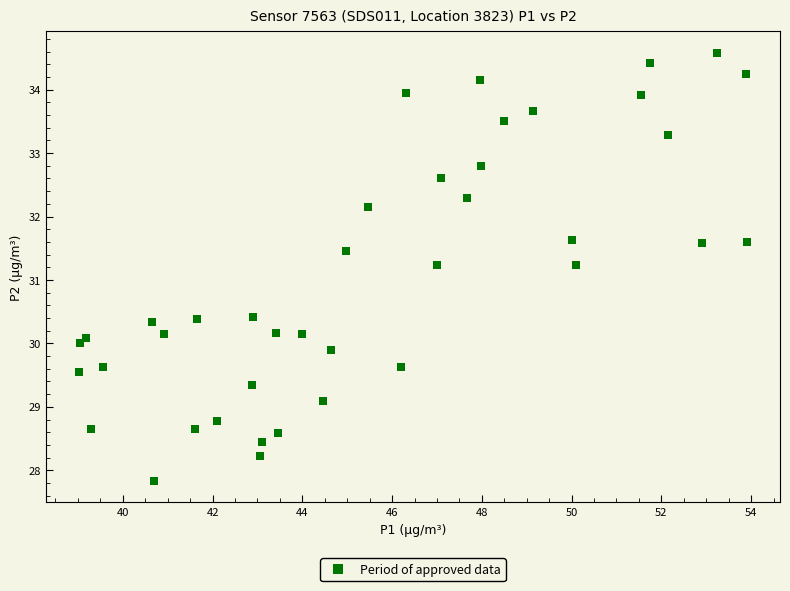

What is the range of X values (max minus min)?

14.9